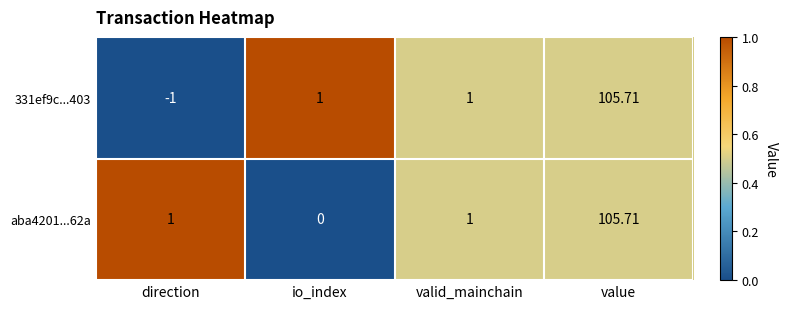

What is the spread (max minus min) of values at io_index?

1.0